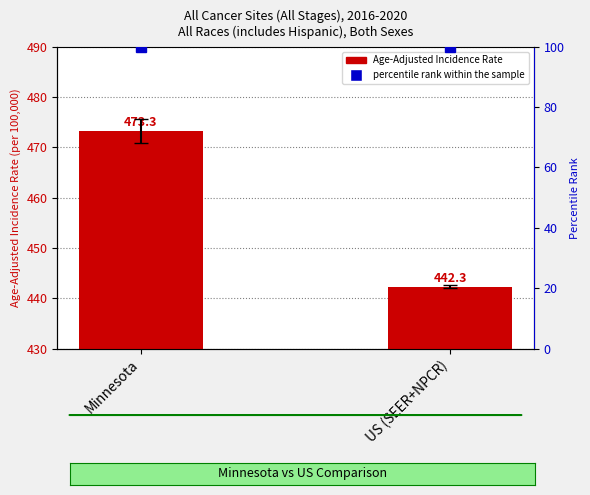

The value of percentile rank within the sample at Minnesota is 143.4. True or false?

False